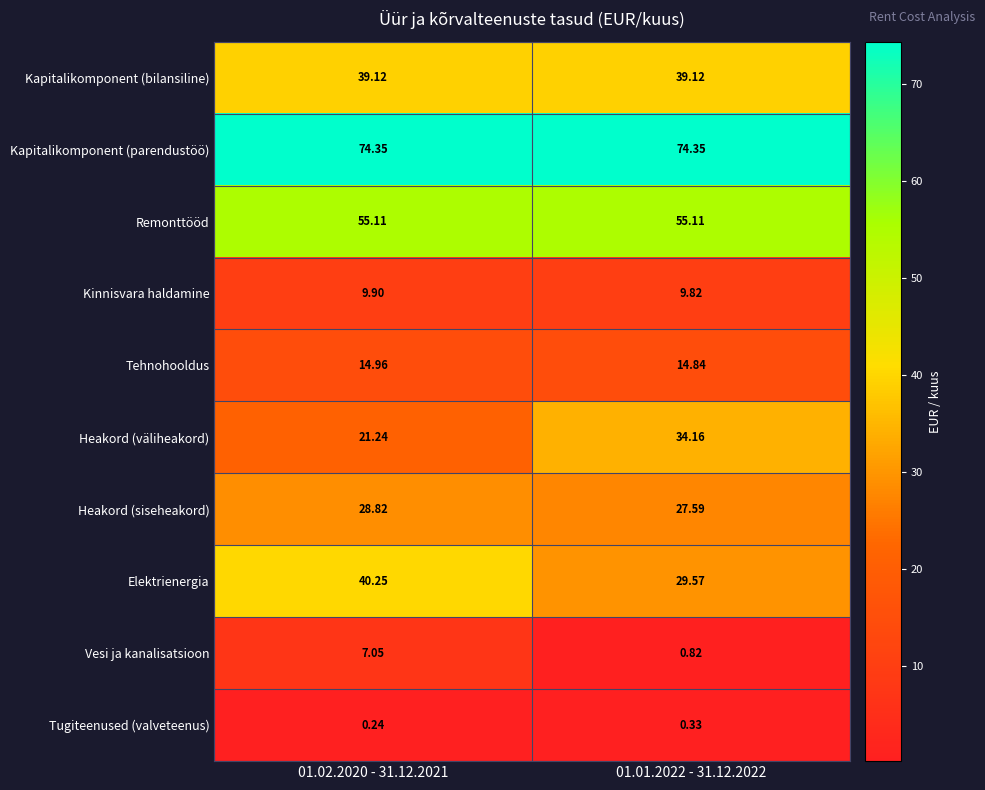

Which series has the largest range (max minus min)?

Heakord (väliheakord)